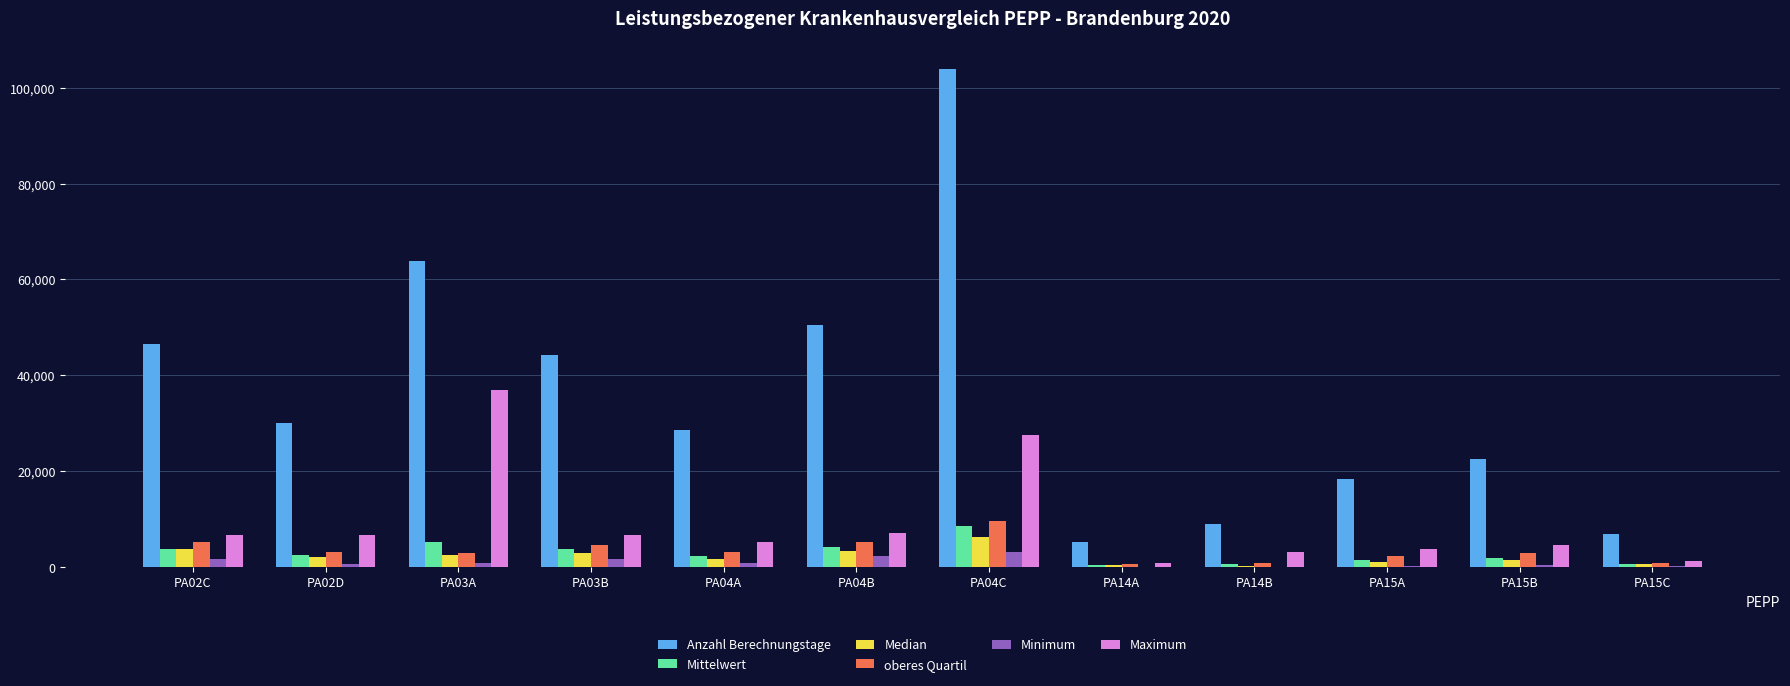

Which category has the highest value across all series?

PA04C